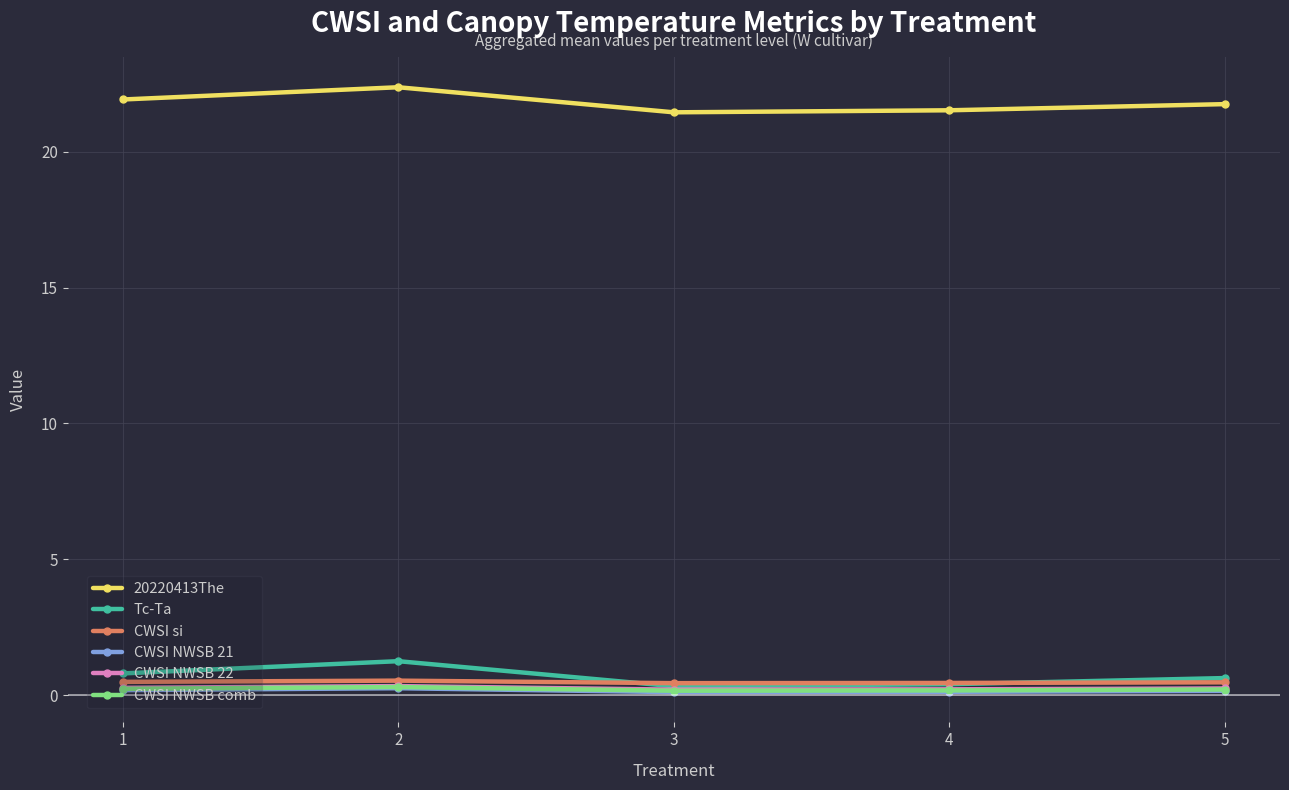

Which series has the largest total across all categories?

20220413The